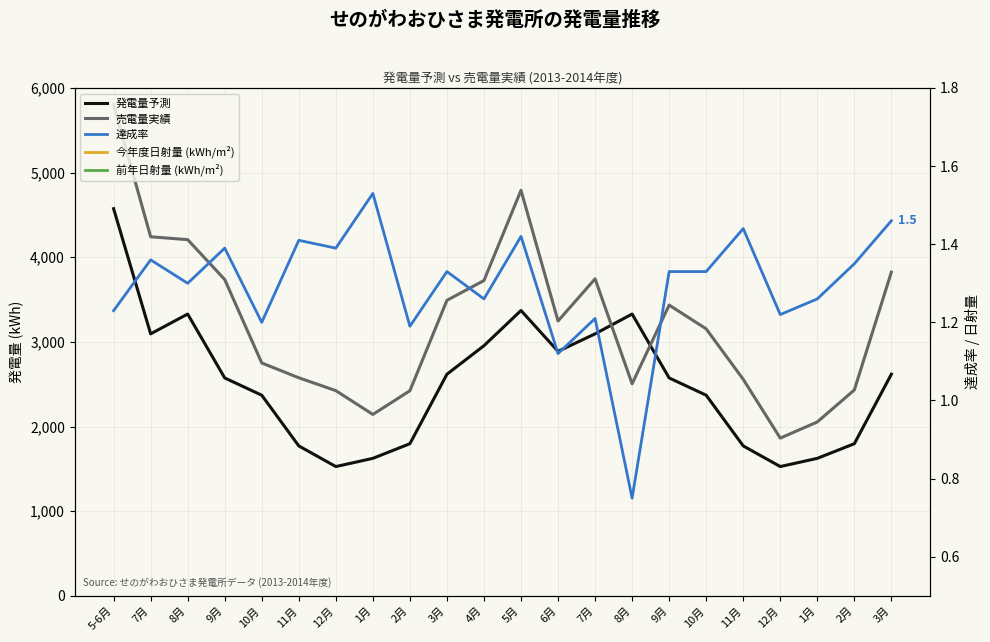

Where does the 売電量実績 series first go above 3247?

5-6月